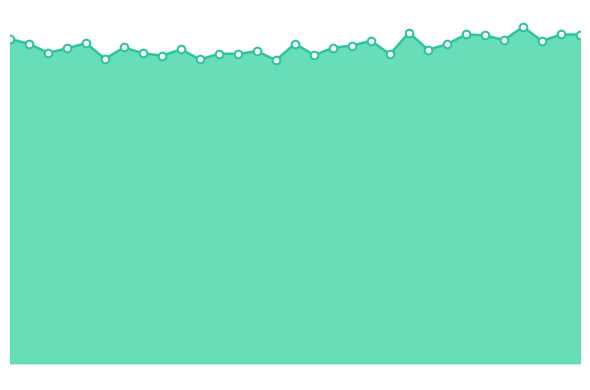

Does the chart have visible grid lines?

No